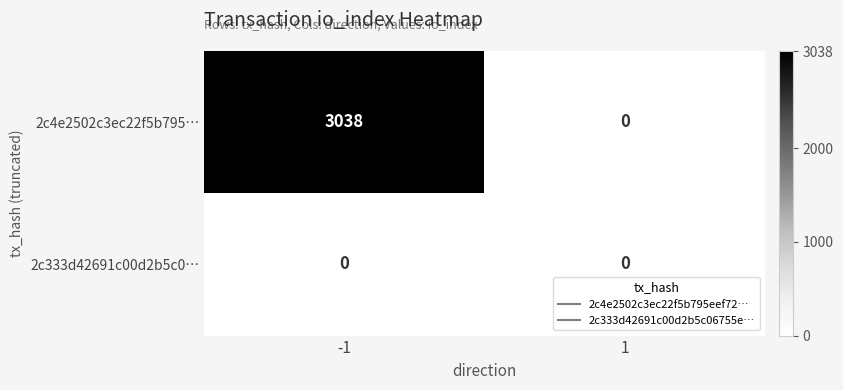

Which series has the largest range (max minus min)?

2c4e2502c3ec22f5b795…